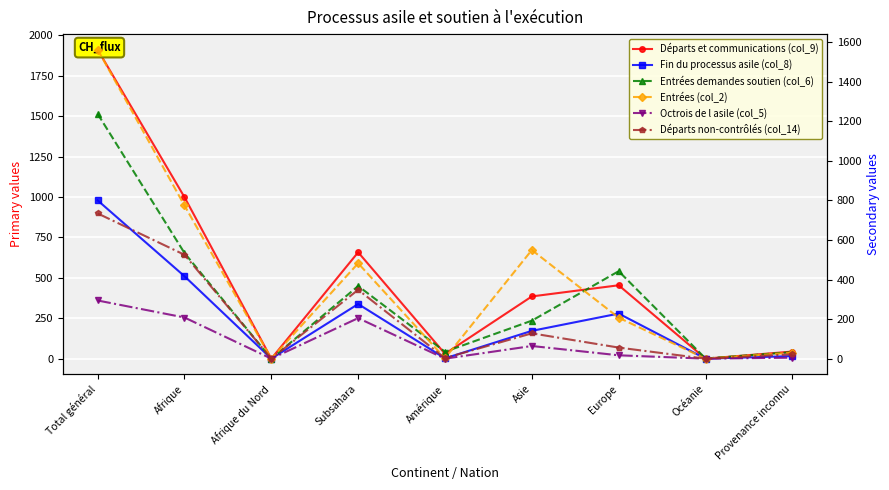

In Entrées demandes soutien (col_6), how many points are higher than both neighbors (excluding endpoints)?

2